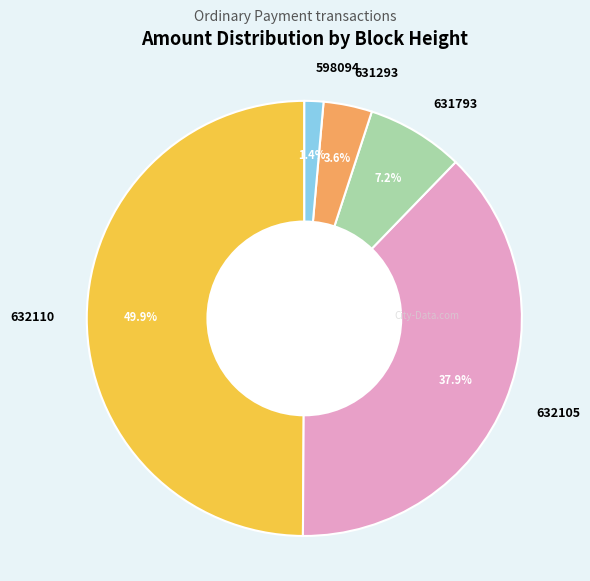

The 598094 slice represents 1% of the pie. True or false?

True